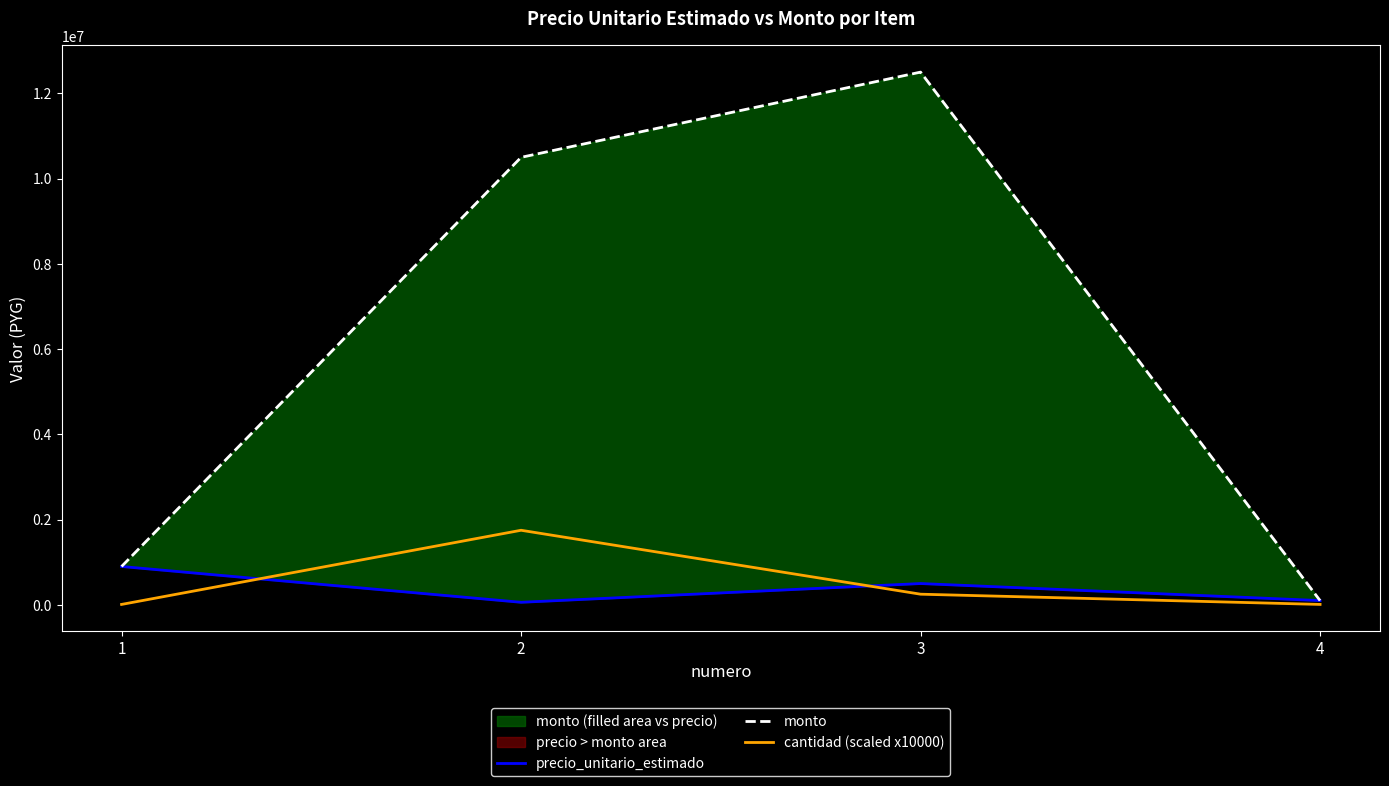

Reading left to right, what are all the values shown in this chart?

precio_unitario_estimado: 900000	60000	500000	100000
monto: 900000	10500000	12500000	100000
cantidad (scaled x10000): 10000	1750000	250000	10000